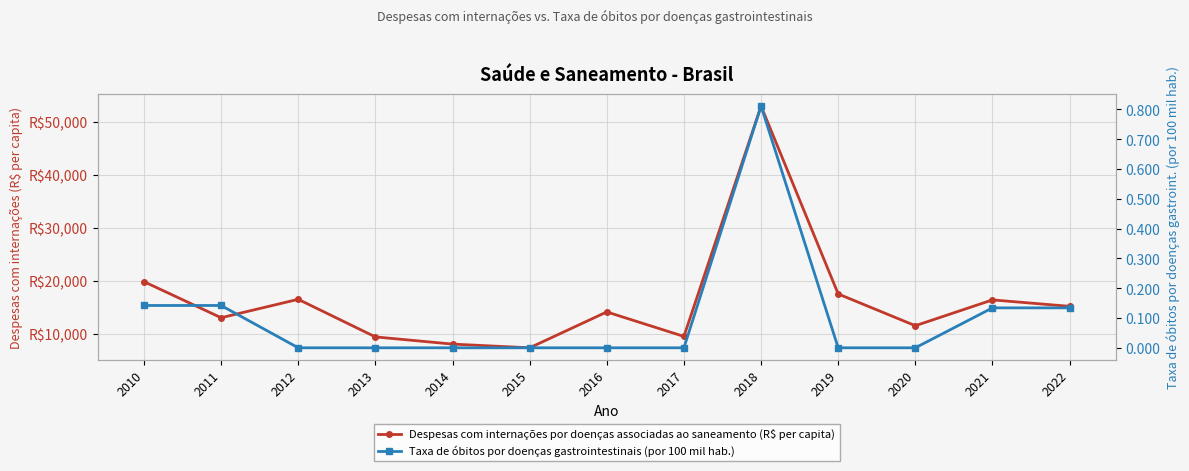

Rank the series at 2021 from highest to lowest value.

Despesas com internações por doenças associadas ao saneamento (R$ per capita), Taxa de óbitos por doenças gastrointestinais (por 100 mil hab.)